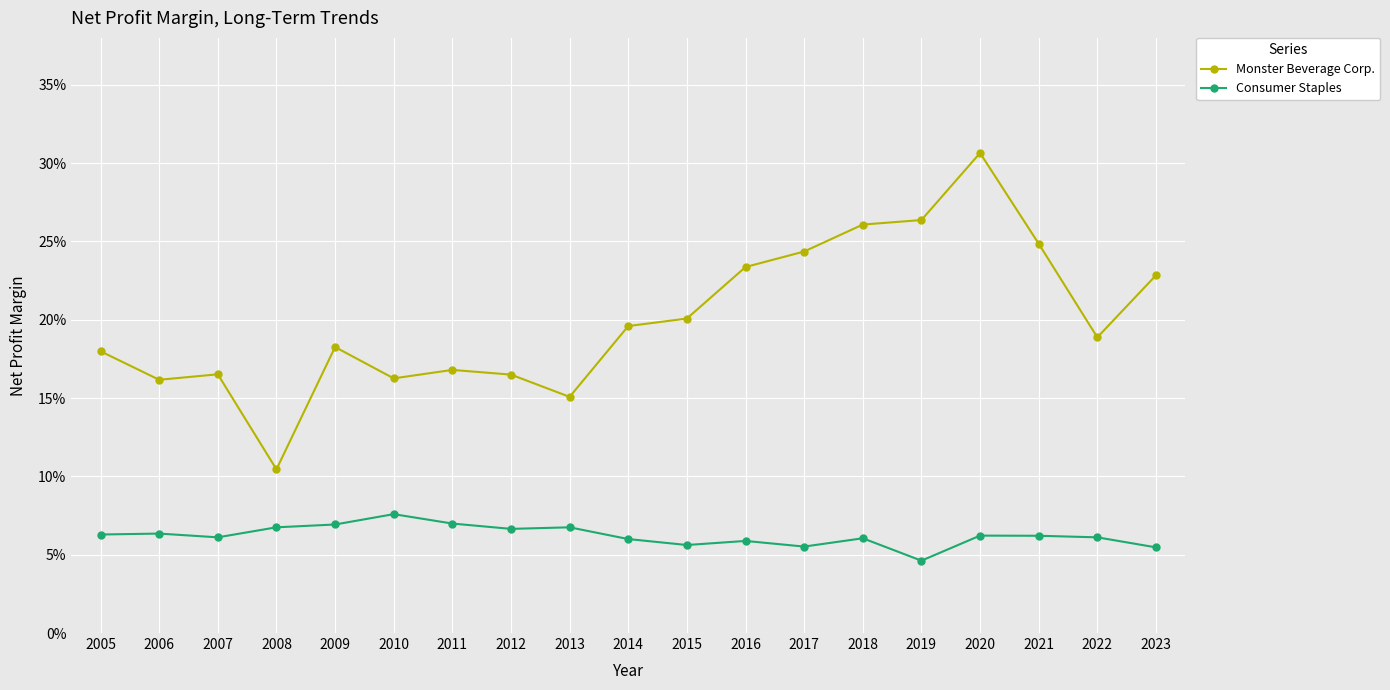

What are all the series names shown in the legend?

Monster Beverage Corp., Consumer Staples